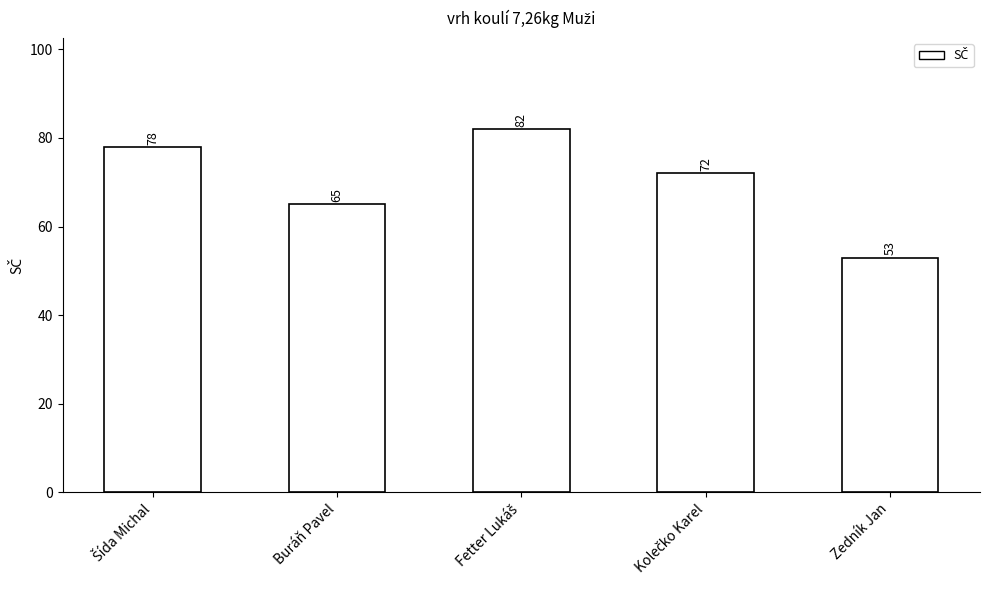

What is the label of the 5th bar from the left?

Zedník Jan